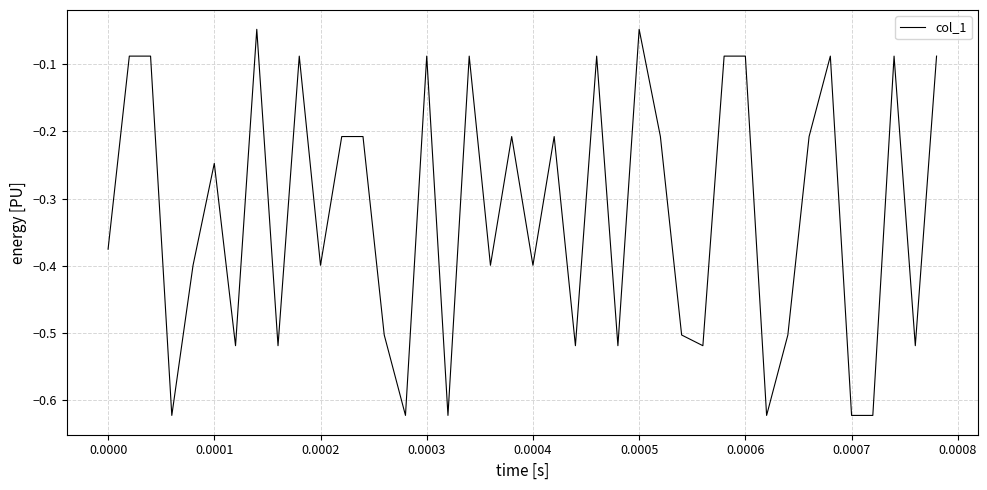

What is the difference between the maximum and minimum values?

0.6